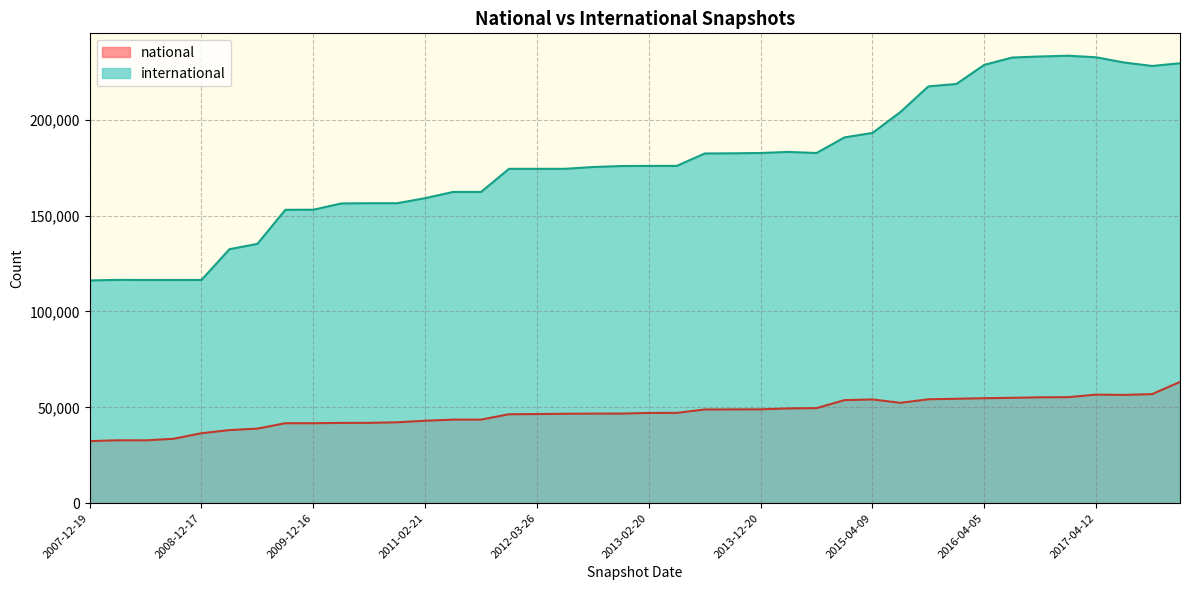

The value of international at 2016-04-05 is 228623. True or false?

True